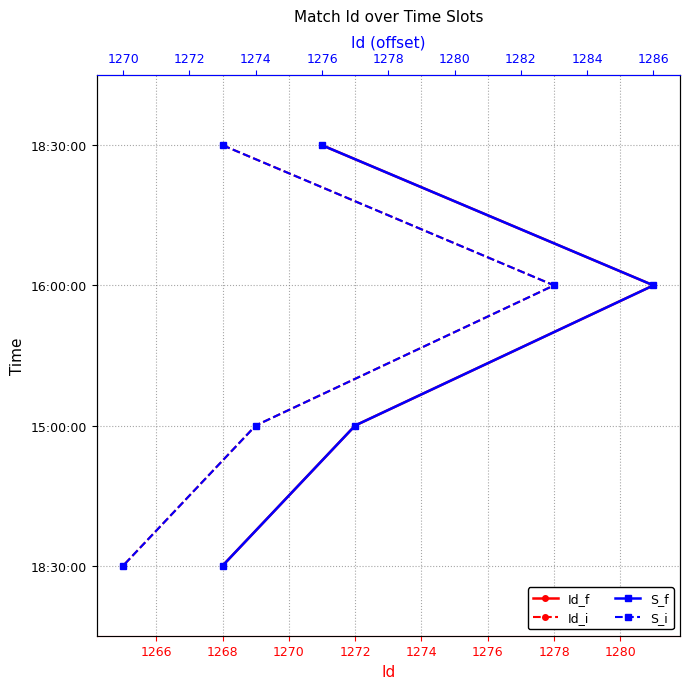

Between 1266 and 1268, which series saw the biggest shift?

Id_f